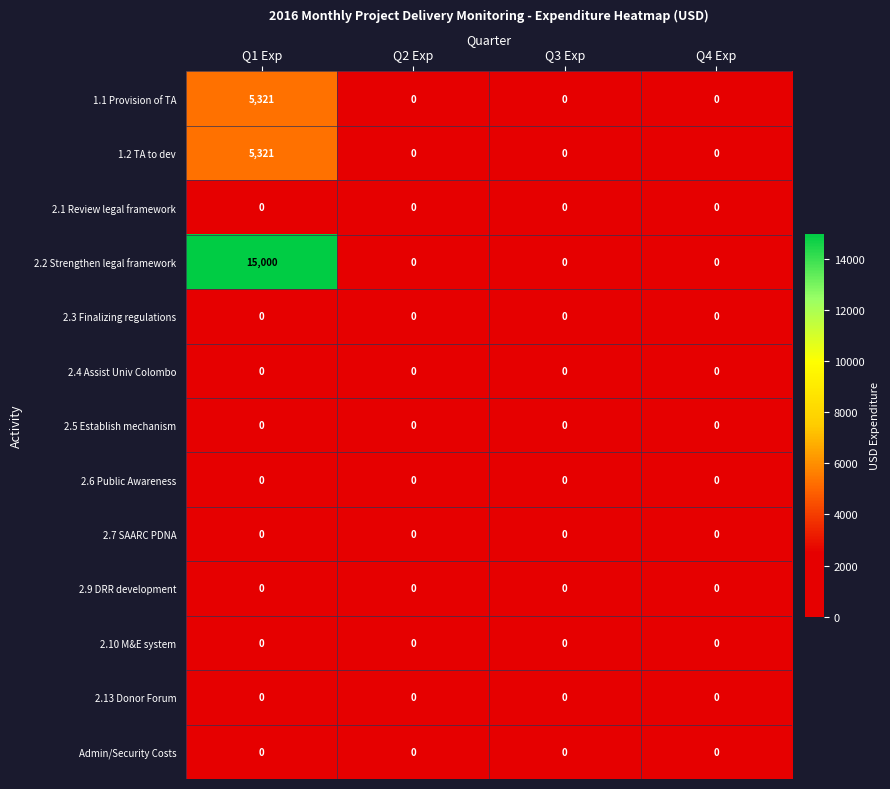

Which series has the largest total across all categories?

2.2 Strengthen legal framework